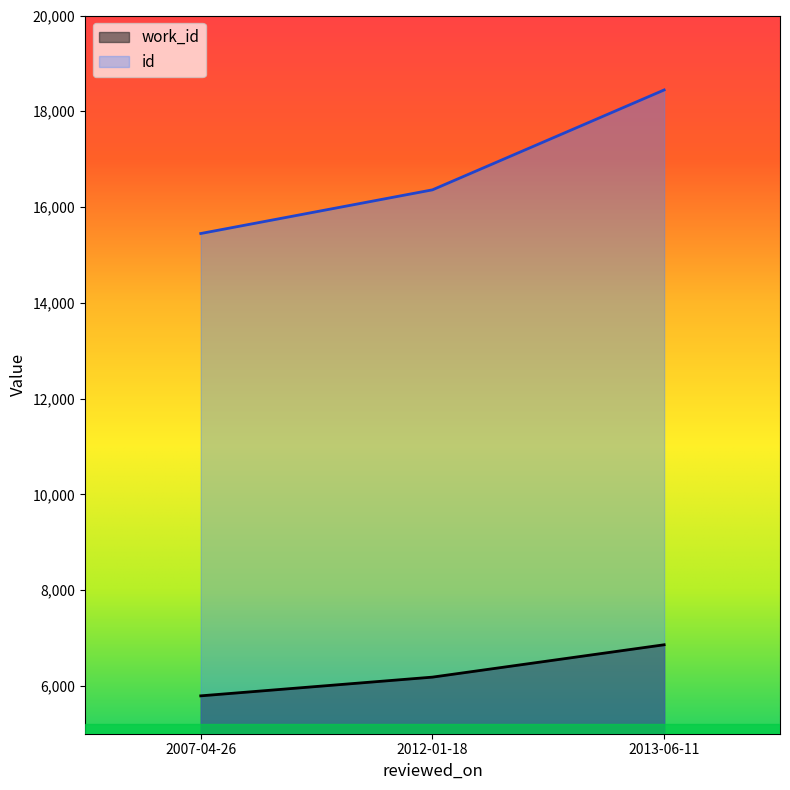

True or false: work_id has a value of 6858 at 2013-06-11.

True